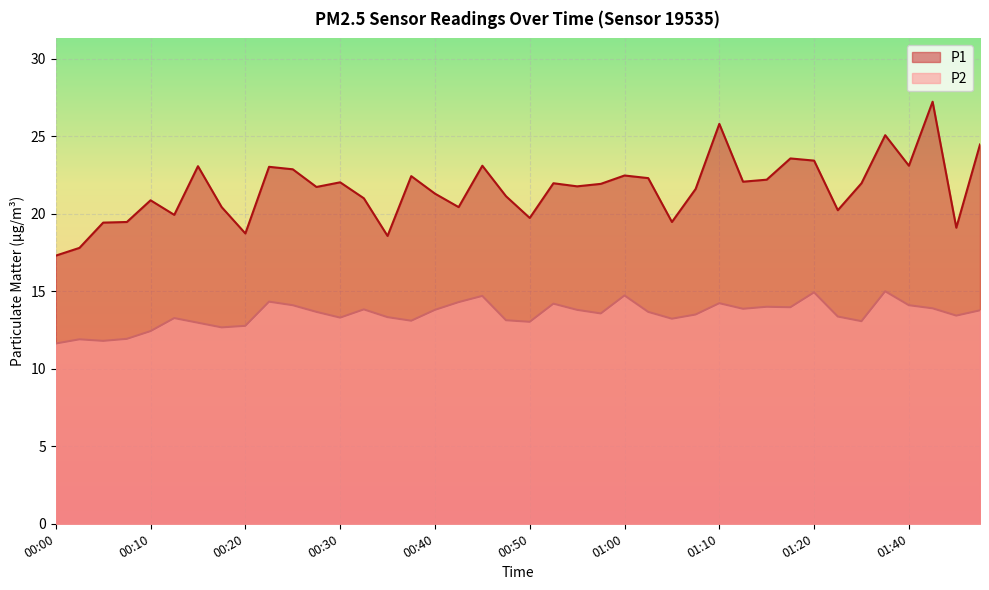

How many data points does each series have?

40